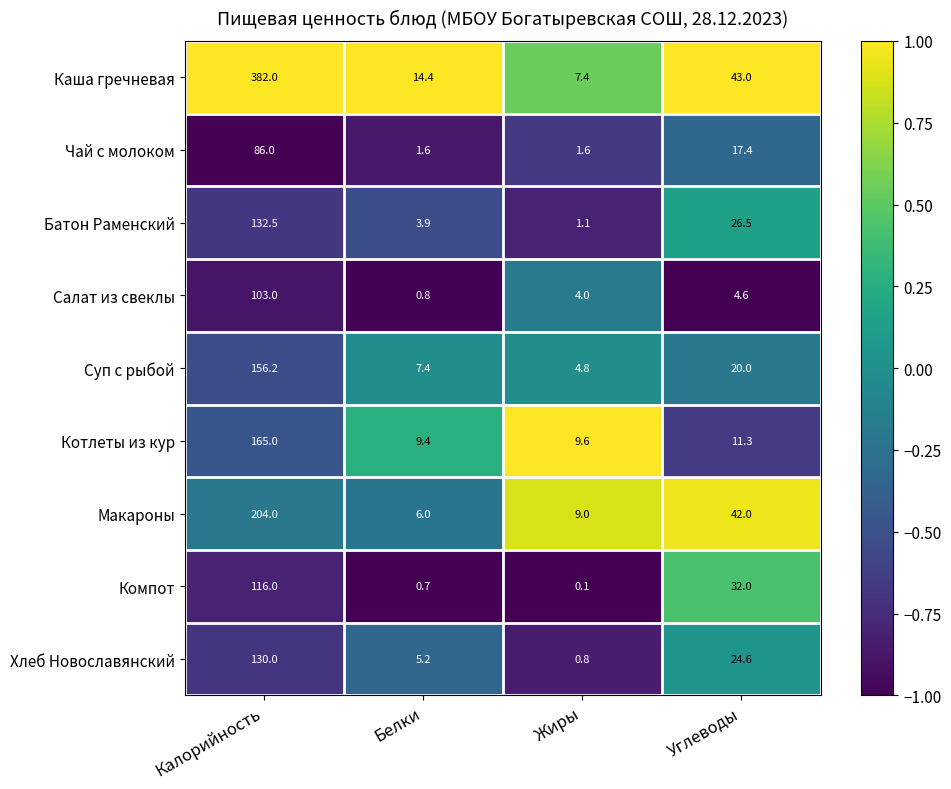

List the labels in order of Салат из свеклы value, smallest first.

Белки, Жиры, Углеводы, Калорийность